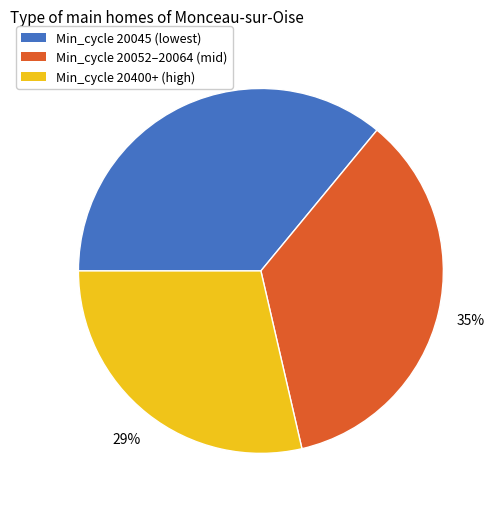

What is the largest slice in the pie chart?

Min_cycle 20045 (lowest)